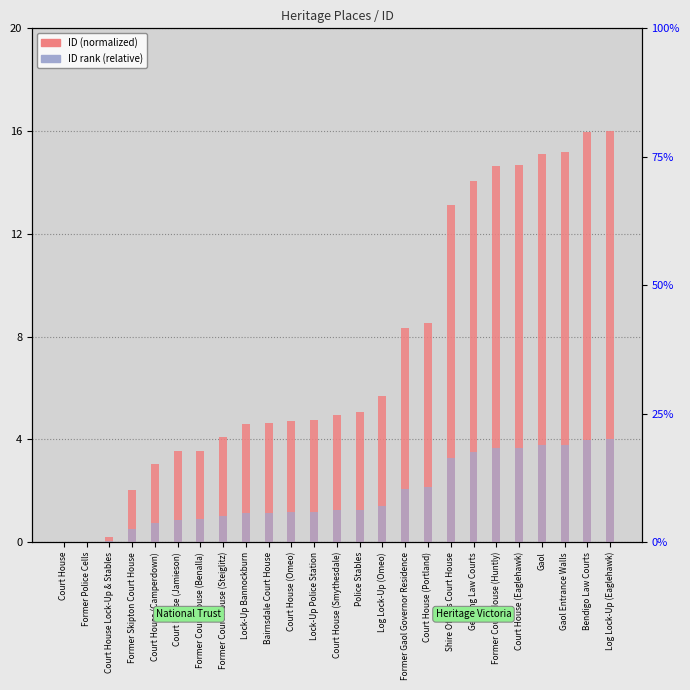

Where does the ID rank (relative) series first go above 1?

Former Court House (Steiglitz)